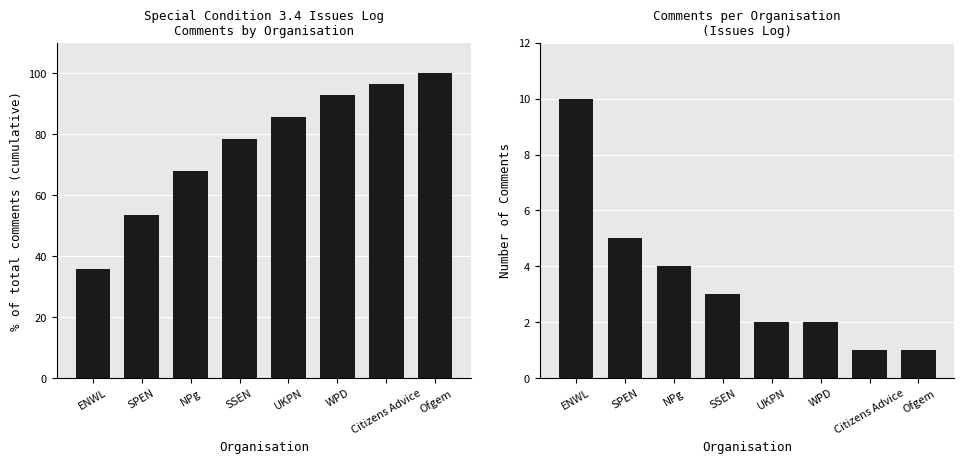

At ENWL, list the series in order from smallest to largest.

Number of Comments, Cumulative % of Comments